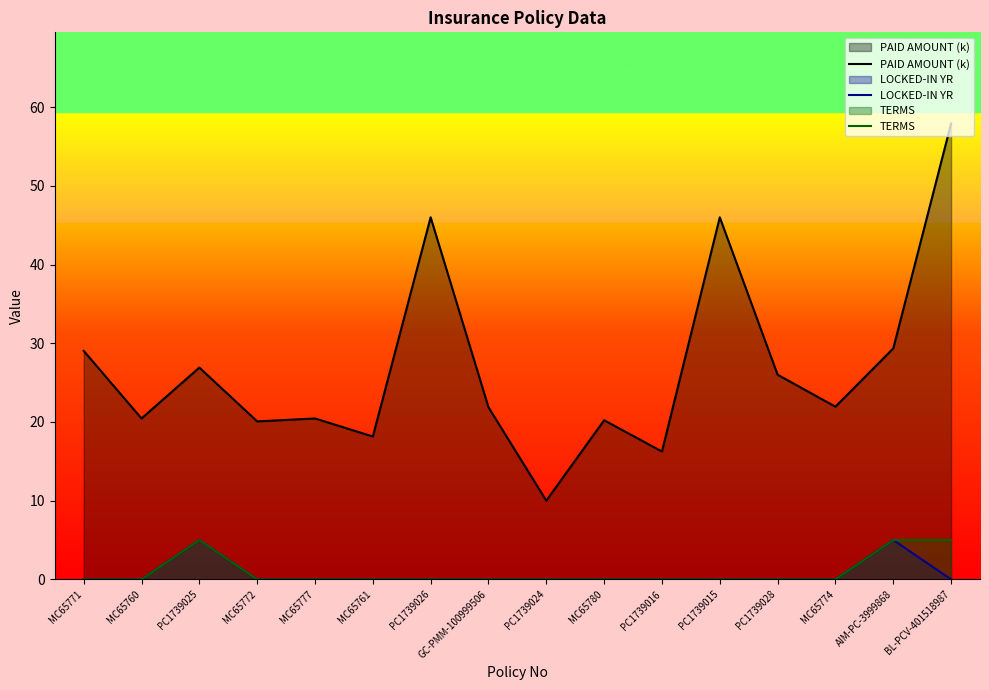

Which series changed the most between GC-PMM-100999506 and AIM-PC-3999868?

PAID AMOUNT (k)